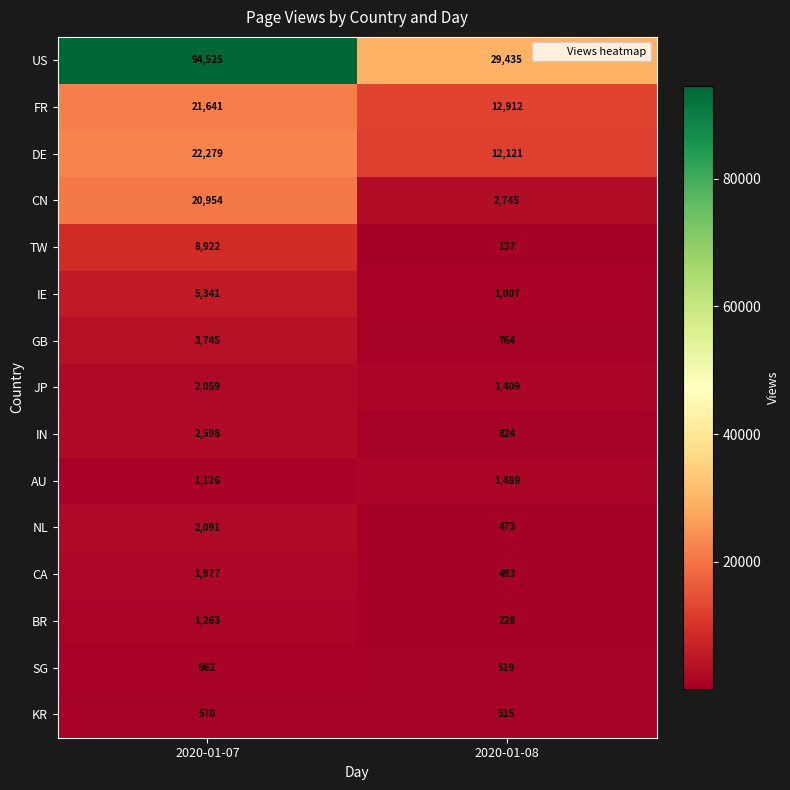

Reading left to right, list all the values displayed in this chart.

US: 94525	29435
FR: 21641	12912
DE: 22279	12121
CN: 20954	2745
TW: 8922	137
IE: 5341	1007
GB: 3745	764
JP: 2059	1409
IN: 2598	824
AU: 1126	1489
NL: 2091	473
CA: 1977	493
BR: 1263	228
SG: 962	519
KR: 570	515